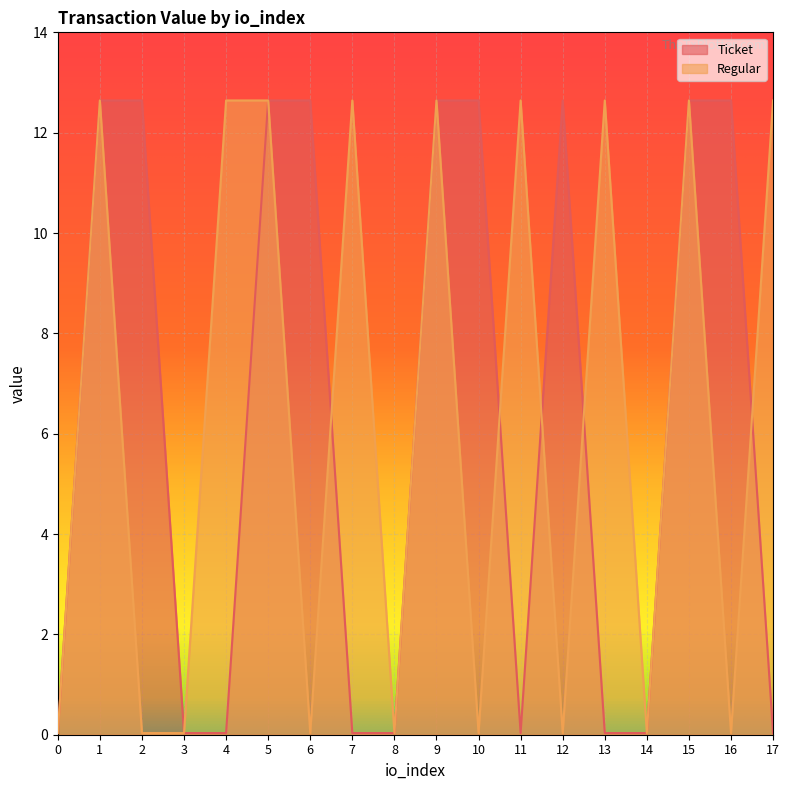

What are all the series names shown in the legend?

Ticket, Regular